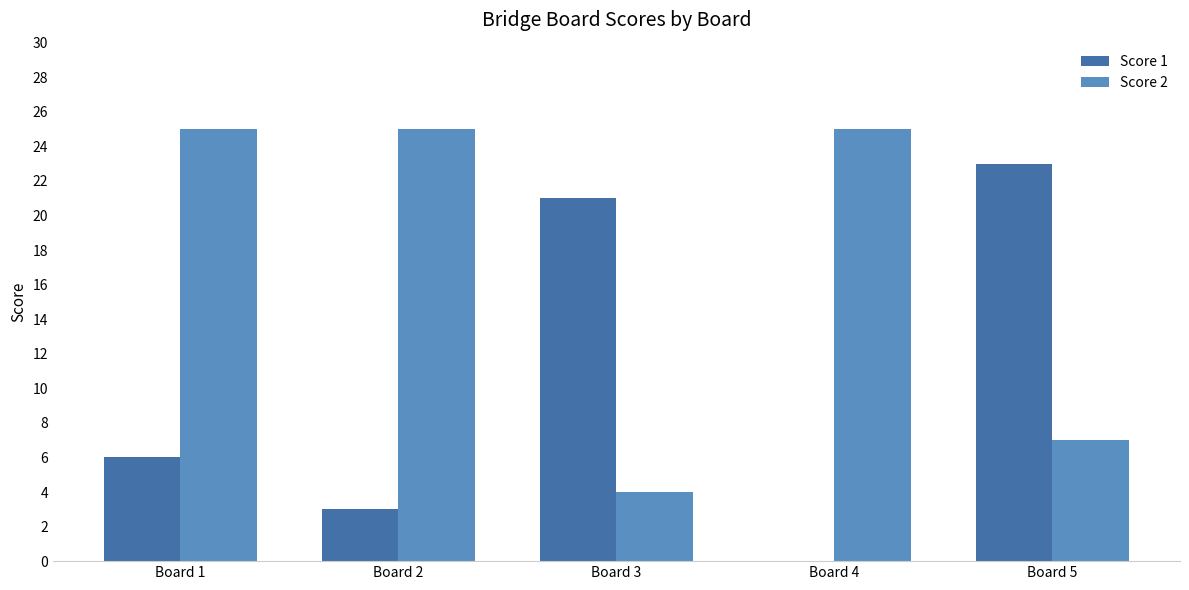

What is the highest value of the Score 2 series?

25